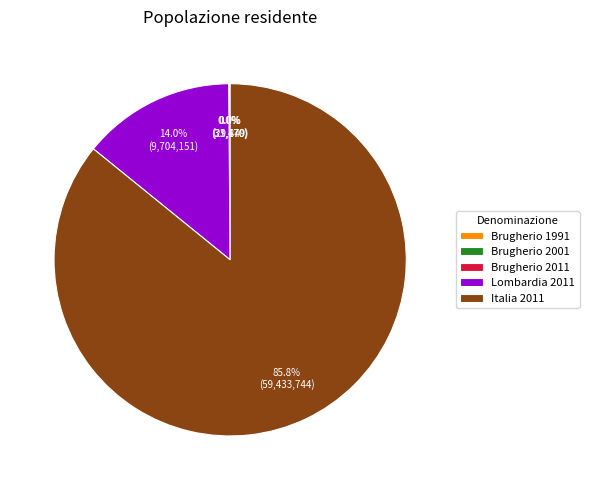

What is the majority slice?

Italia 2011